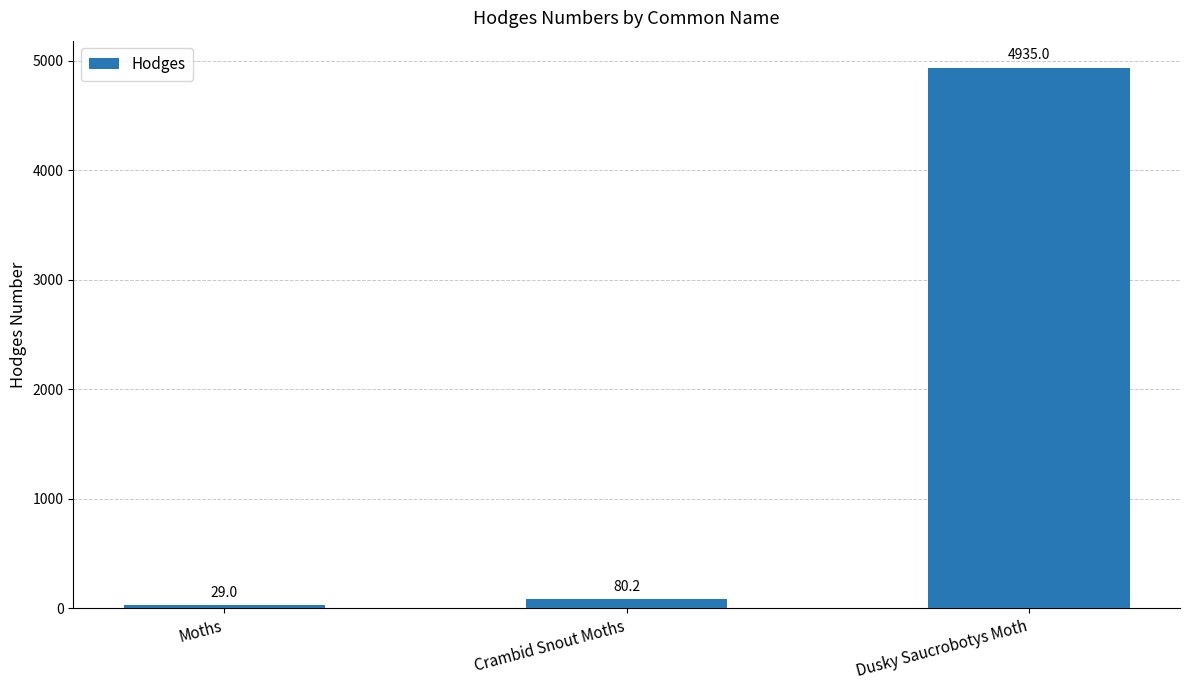

Does the chart contain stacked bars?

No